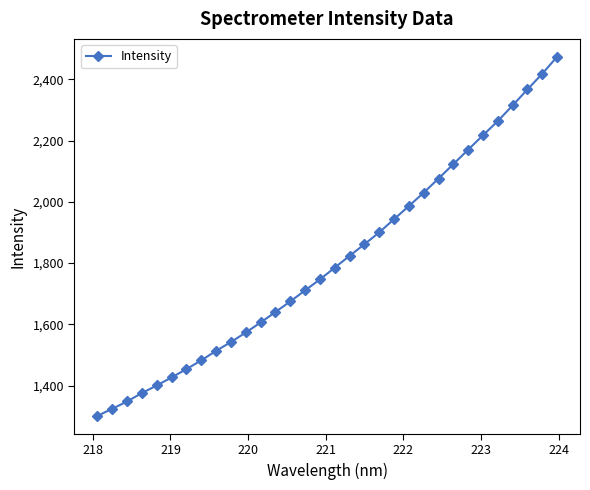

What is the smallest value displayed?

1301.3